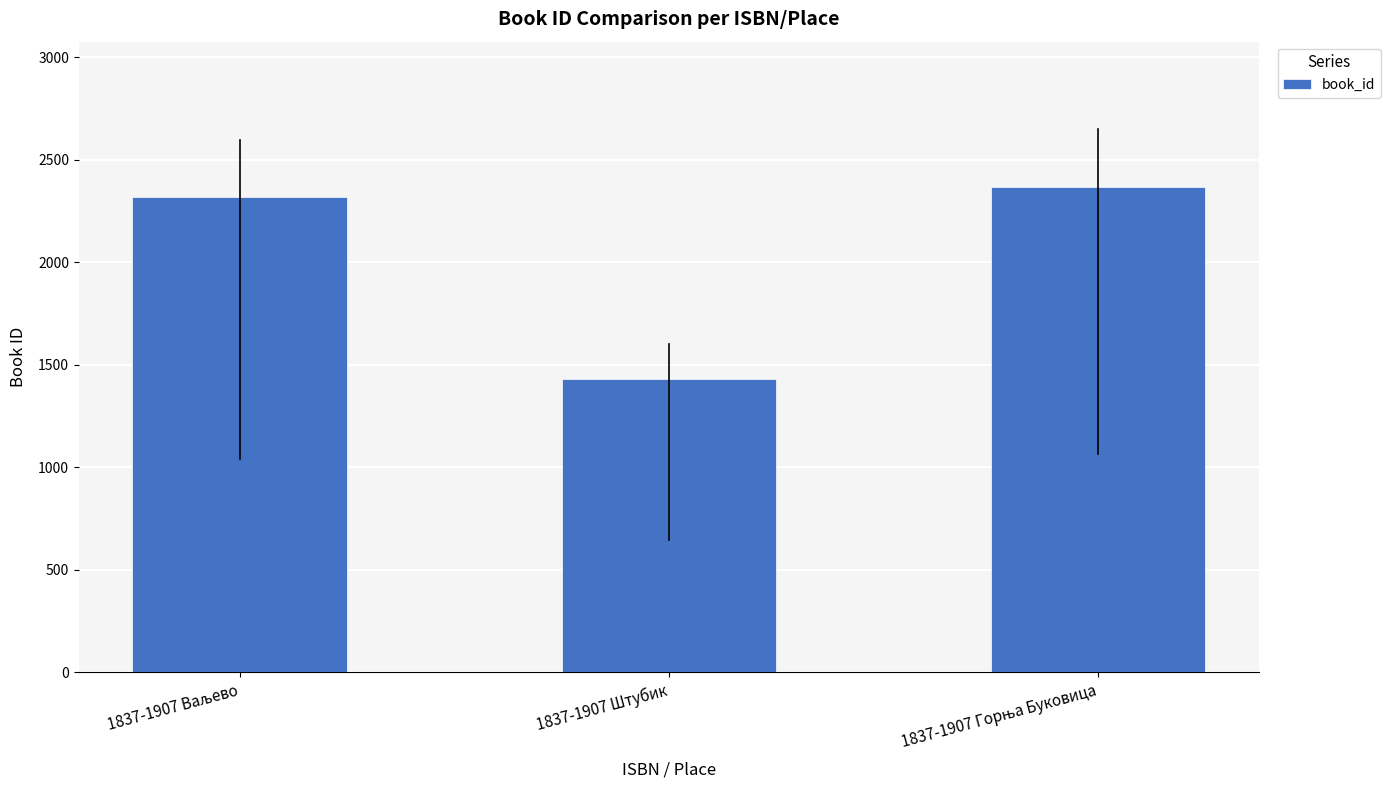

Which category has the lowest value across all series?

1837-1907 Штубик